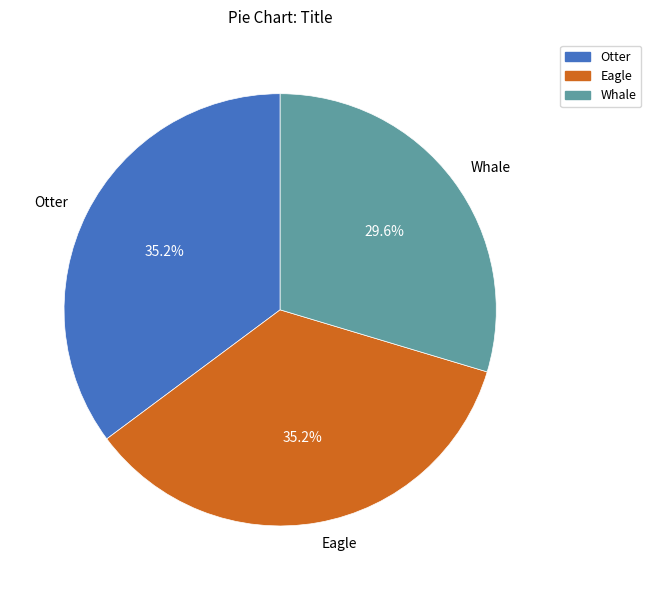

What is the smallest slice in the pie chart?

Whale